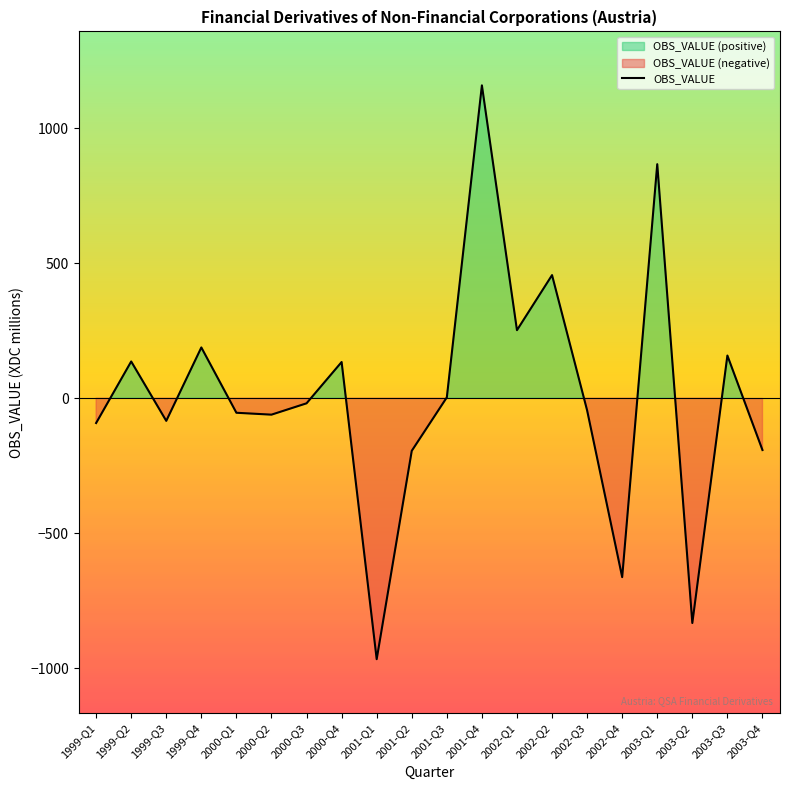

Where does the data first go above -19?

1999-Q2